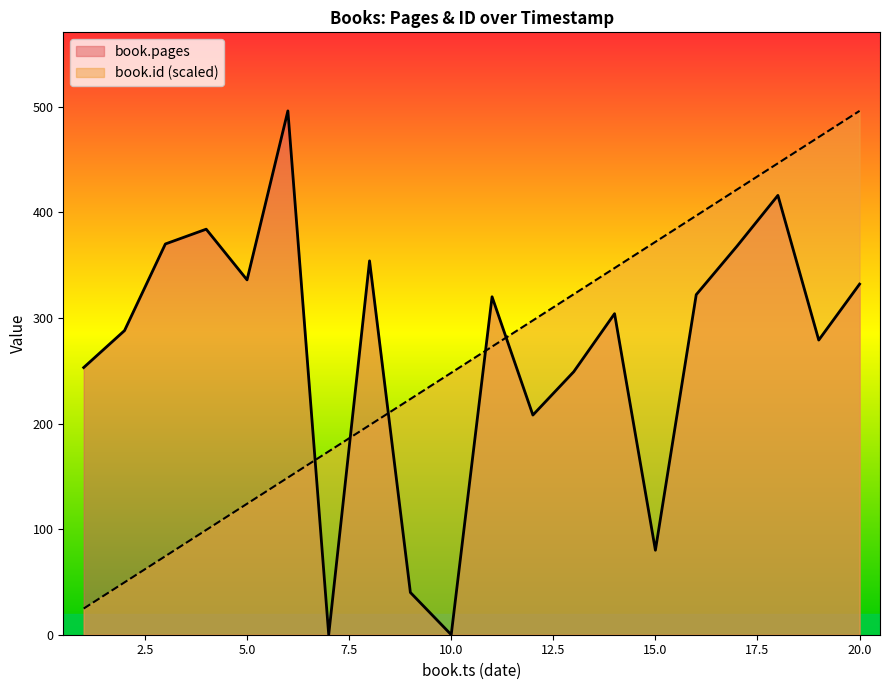

How many categories are shown in the chart?

20